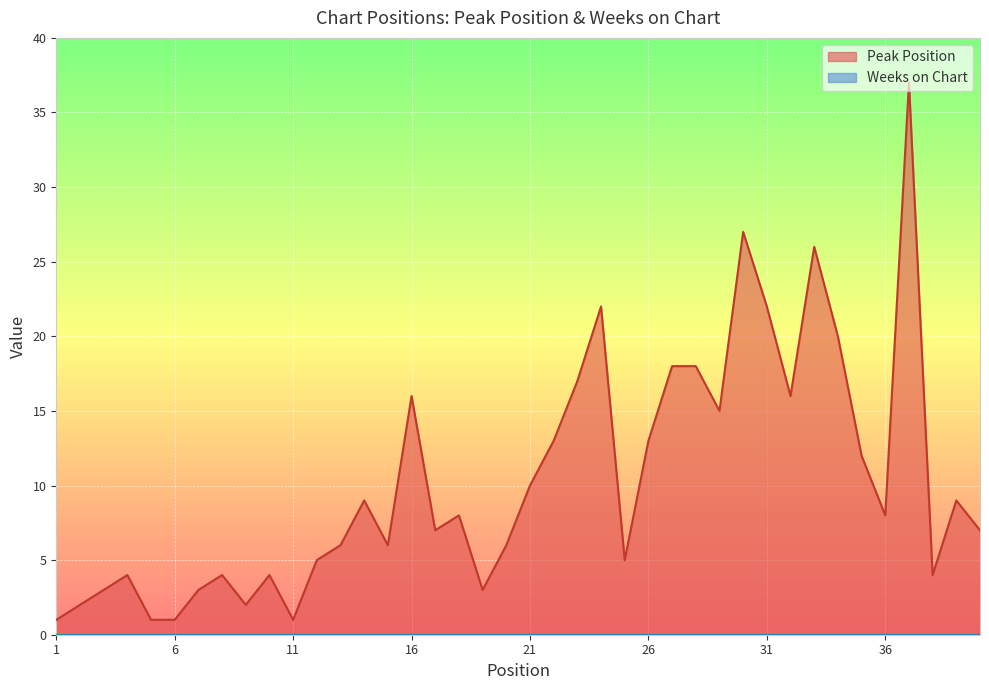

What is the greatest value displayed?

37